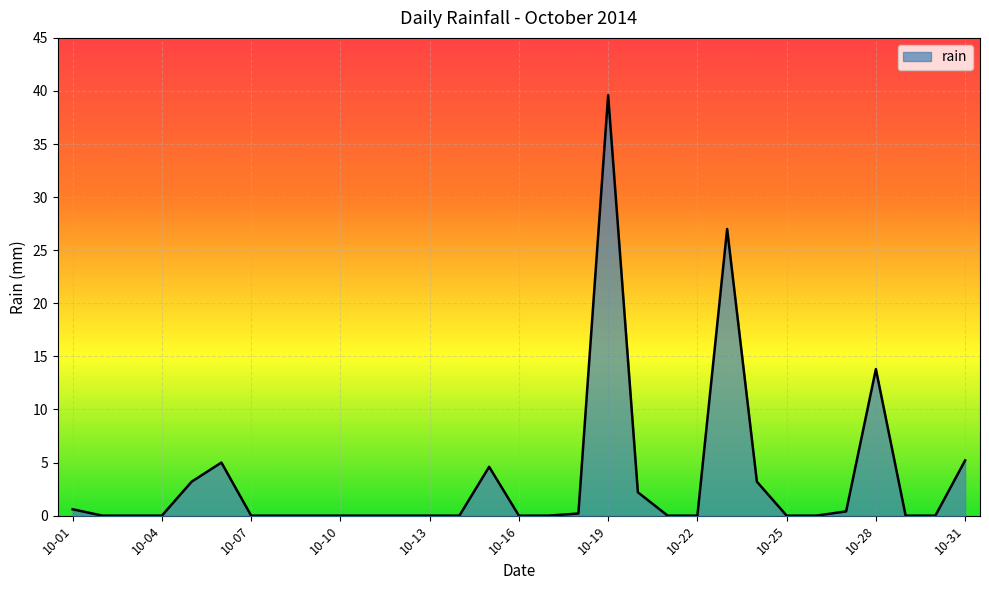

What is the greatest value displayed?

39.6